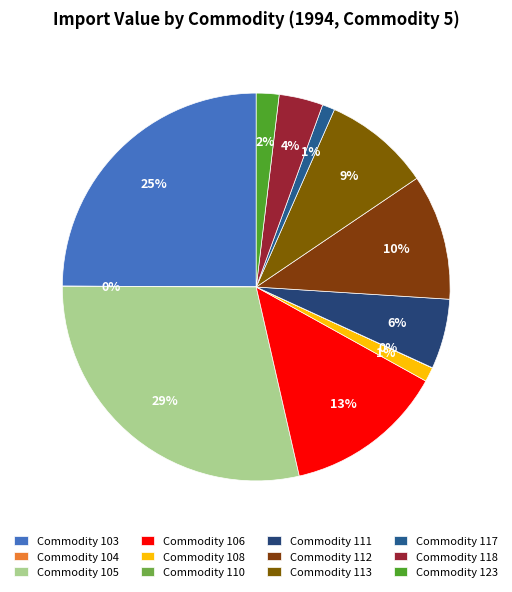

Which category has the biggest portion of the pie?

Commodity 105